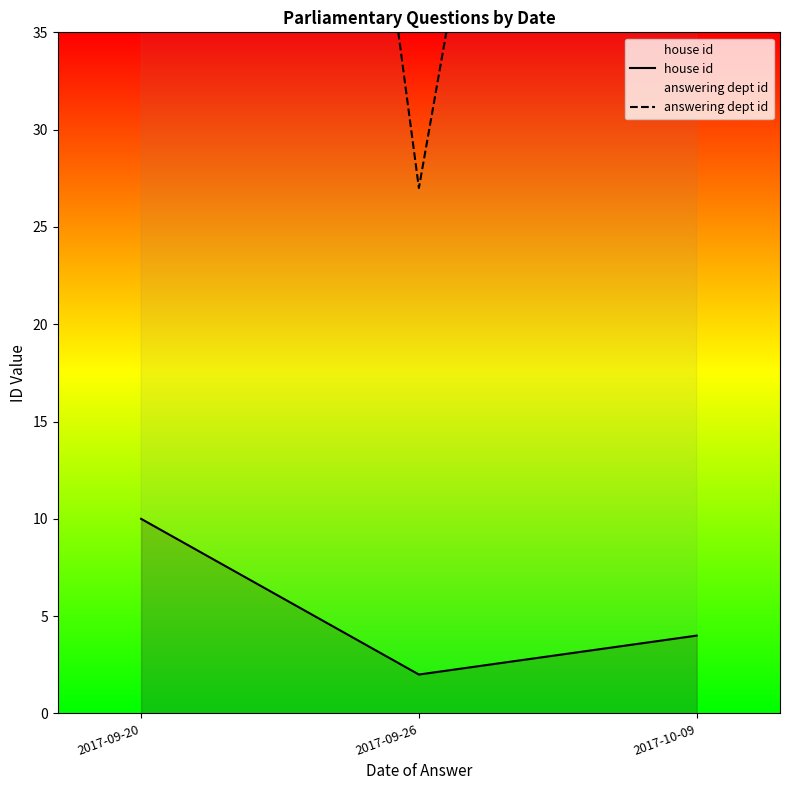

What is the label of the 1st point from the left?

2017-09-20